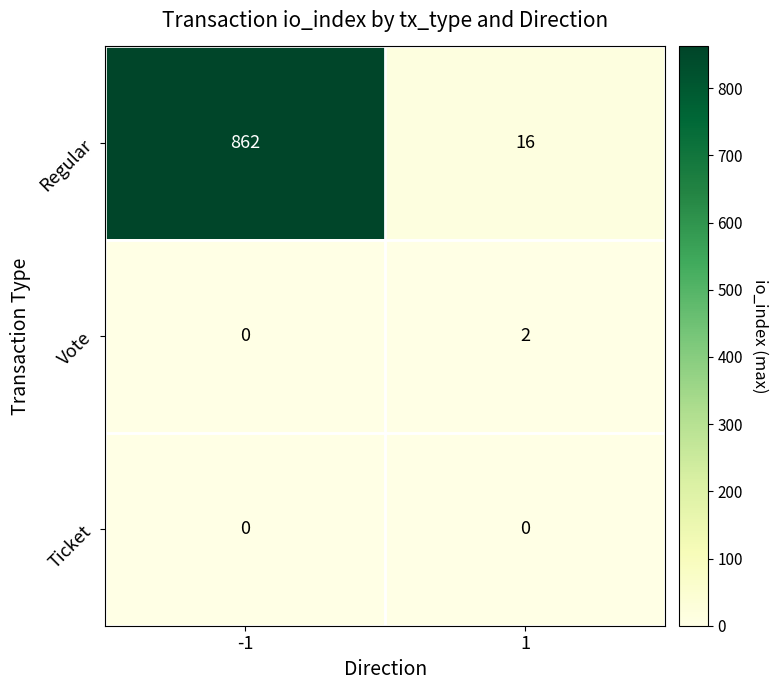

The Vote series shows -1 at -1. True or false?

False